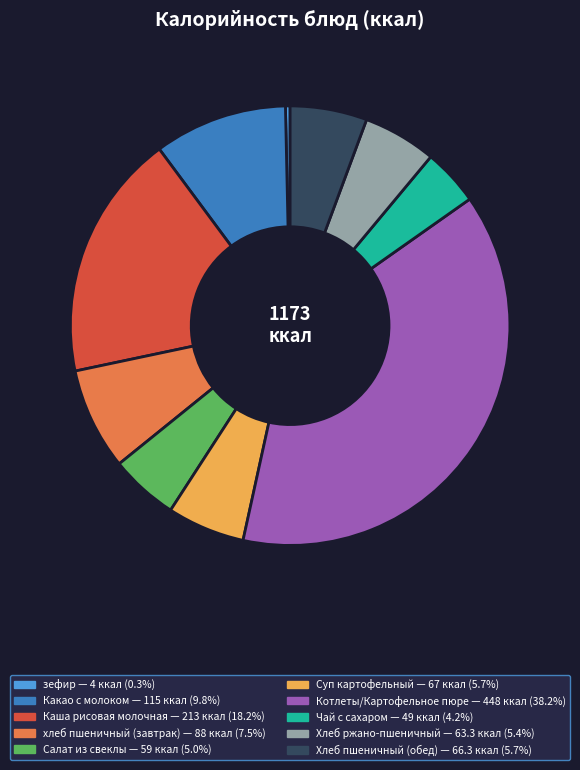

How many slices are in this pie chart?

10